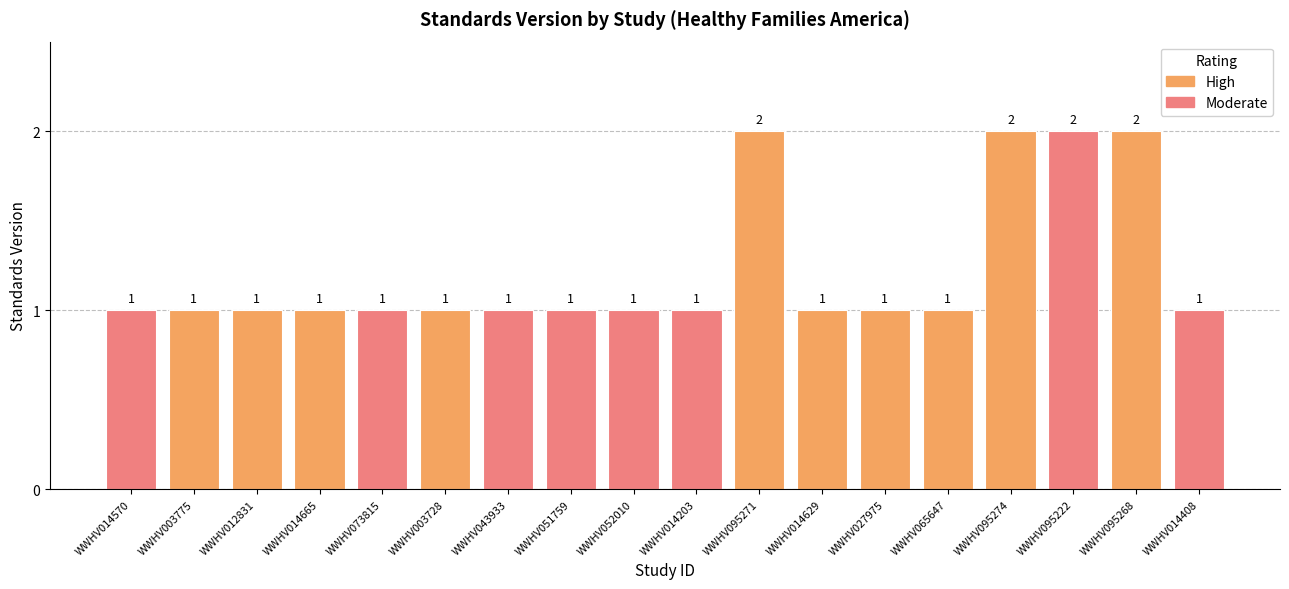

Count the values in the range 1 to 2.

18